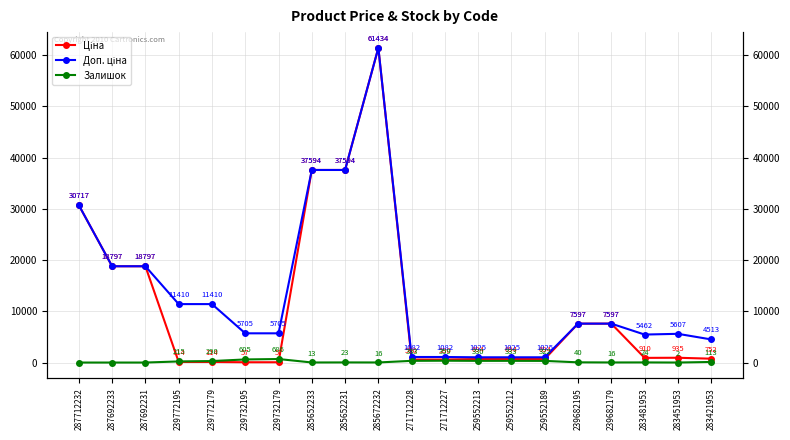

What is the difference between the Ціна values at 239682195 and 271712228?

7006.6